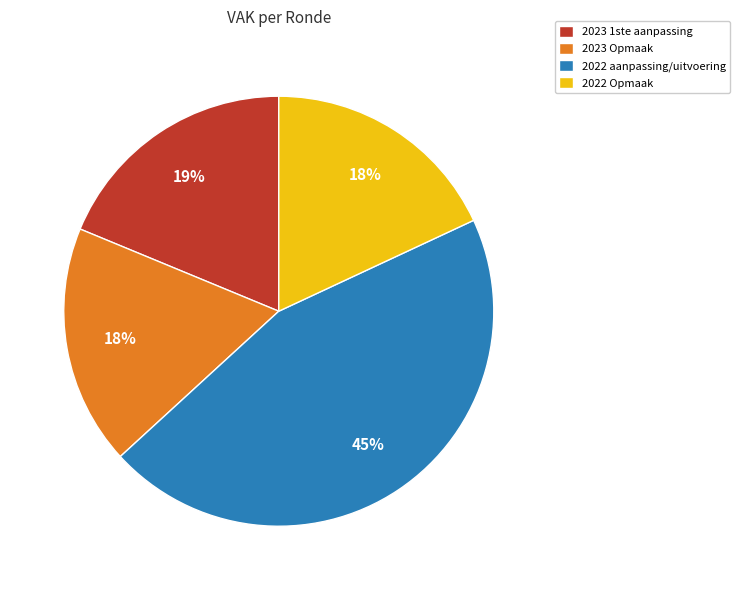

Do 2022 aanpassing/uitvoering and 2022 Opmaak together represent more than half of the pie?

Yes